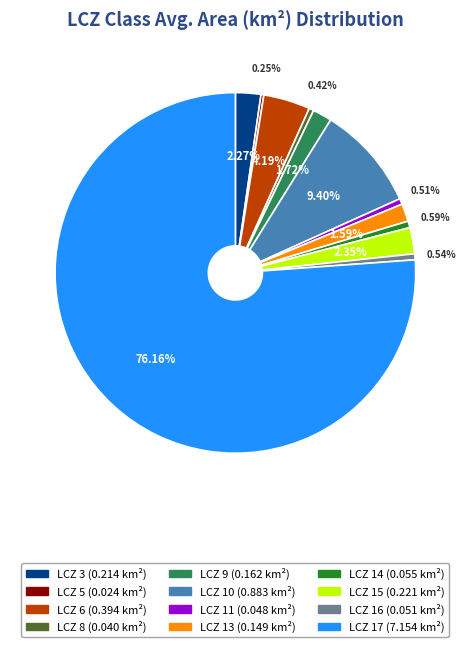

What is the majority slice?

LCZ 17